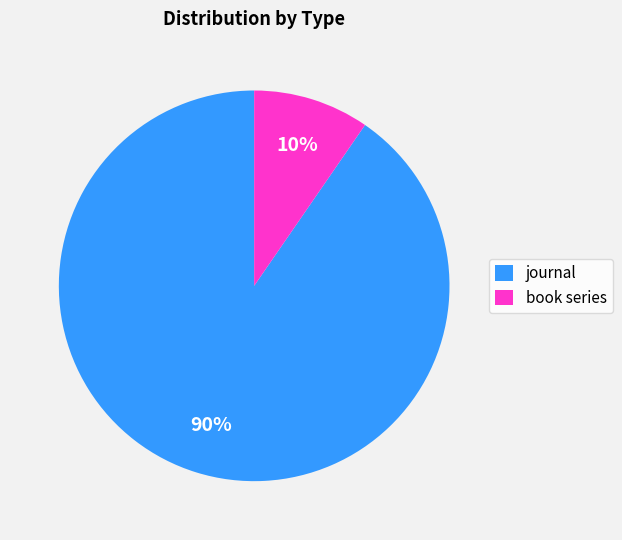

Between book series and journal, which is larger?

journal